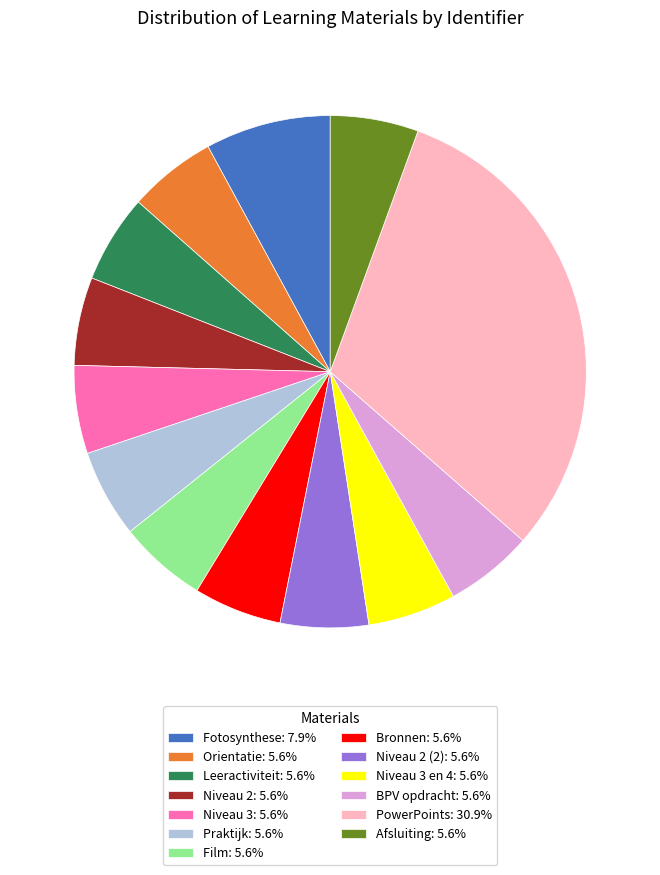

How many slices are in this pie chart?

13